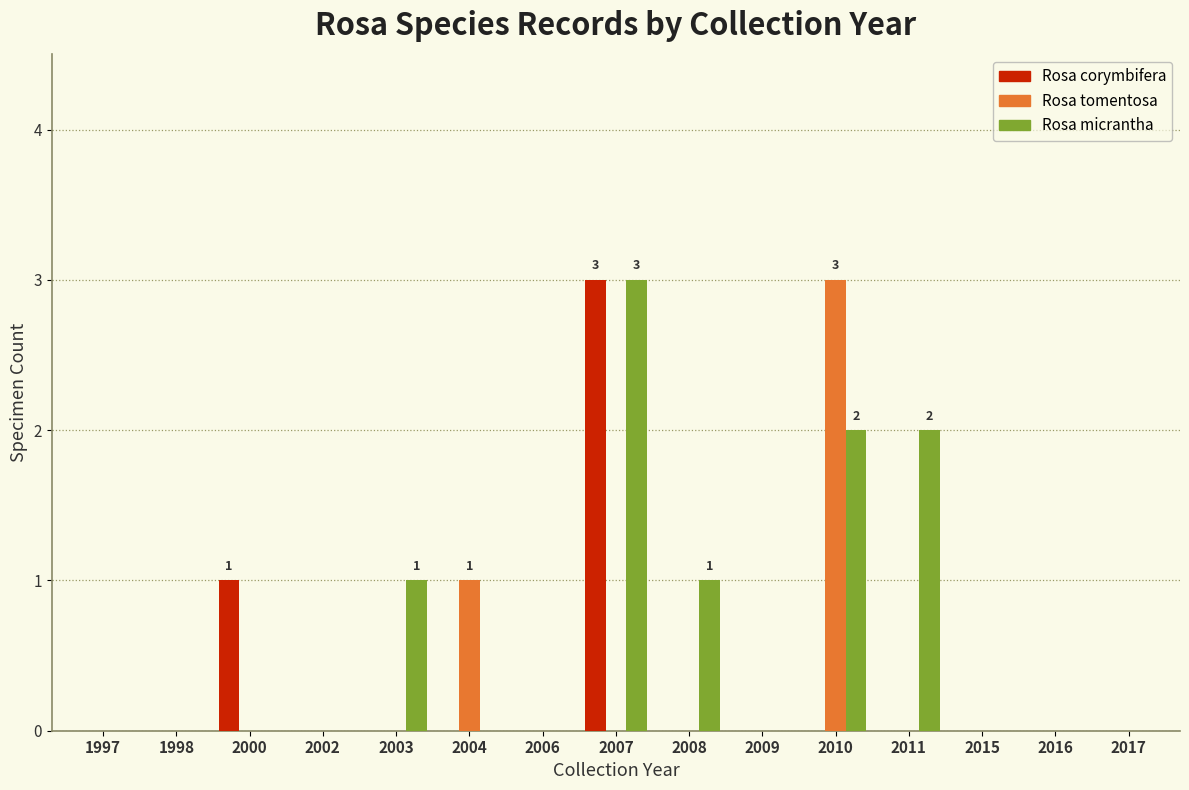

What is the sum of all Rosa corymbifera values?

4